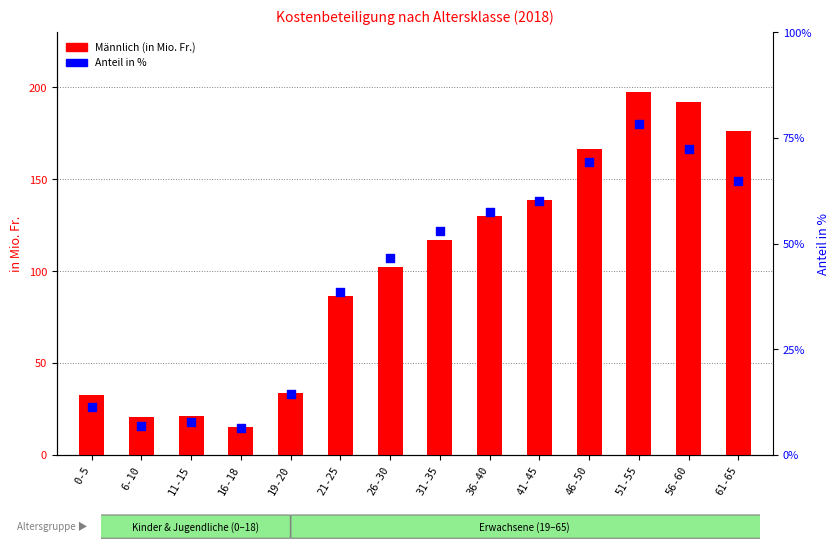

Which series reaches the maximum Y coordinate?

Männlich (in Mio. Fr.)